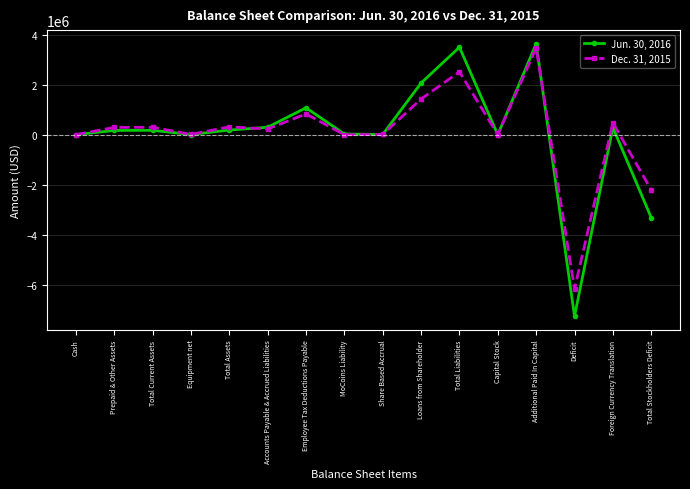

At Employee Tax Deductions Payable, list the series in order from smallest to largest.

Dec. 31, 2015, Jun. 30, 2016